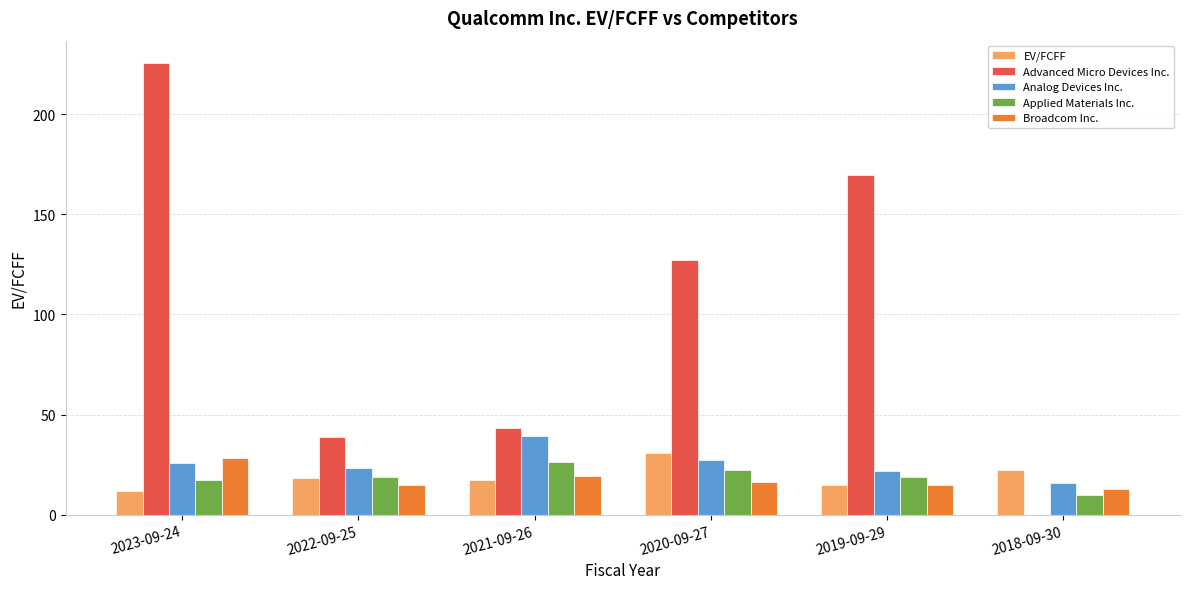

At which category is the sum across all series the highest?

2023-09-24